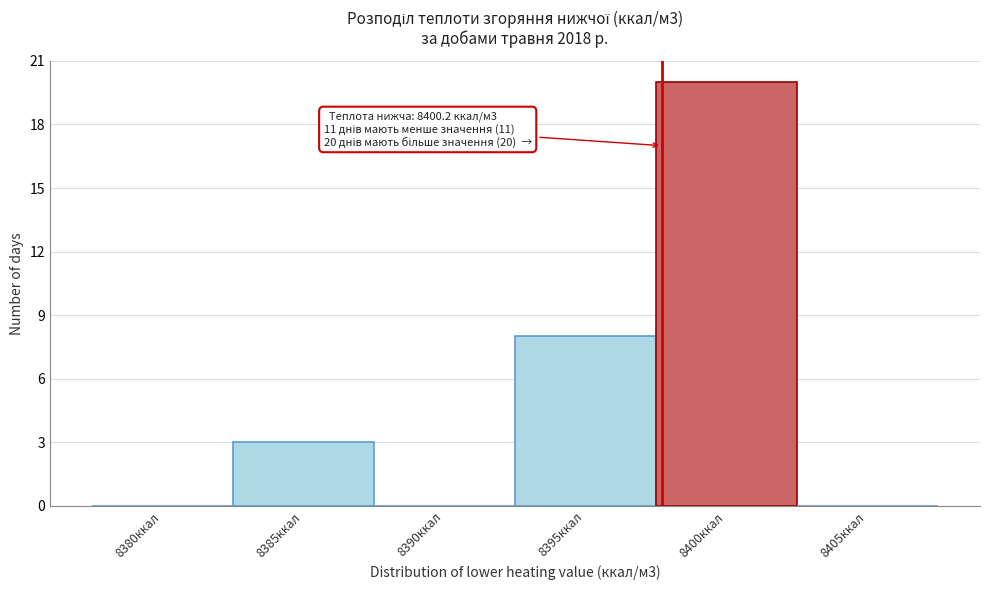

Reading left to right, transcribe all the data shown in this chart.

8380ккал=0	8385ккал=3	8390ккал=0	8395ккал=8	8400ккал=20	8405ккал=0